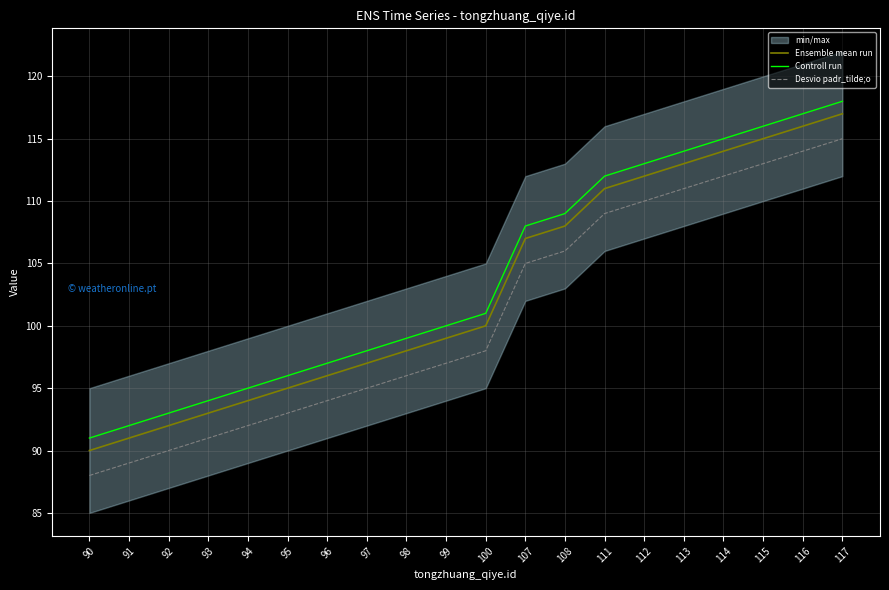

Reading left to right, list all the values displayed in this chart.

Ensemble mean run: 90=90	91=91	92=92	93=93	94=94	95=95	96=96	97=97	98=98	99=99	100=100	107=107	108=108	111=111	112=112	113=113	114=114	115=115	116=116	117=117
Controll run: 90=91	91=92	92=93	93=94	94=95	95=96	96=97	97=98	98=99	99=100	100=101	107=108	108=109	111=112	112=113	113=114	114=115	115=116	116=117	117=118
Desvio padr_tilde;o: 90=88	91=89	92=90	93=91	94=92	95=93	96=94	97=95	98=96	99=97	100=98	107=105	108=106	111=109	112=110	113=111	114=112	115=113	116=114	117=115